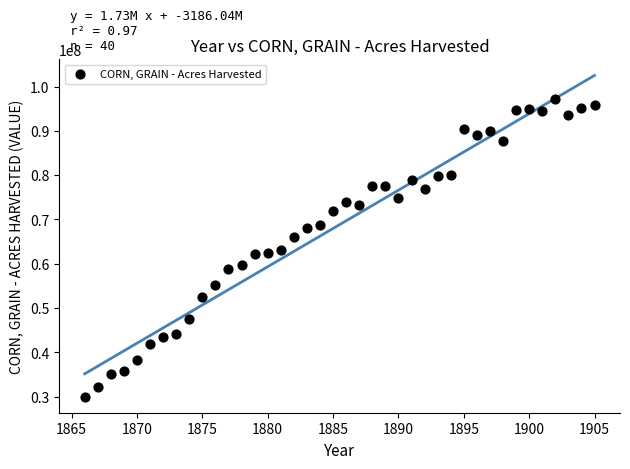

What is the range of X values (max minus min)?

39